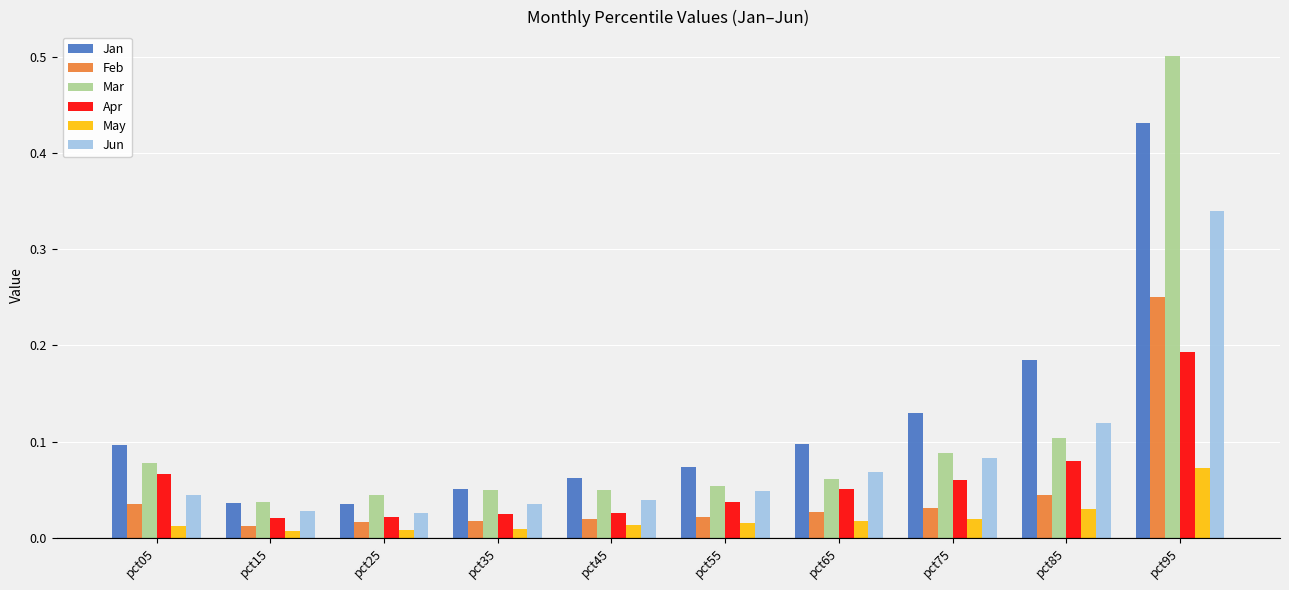

Which series has the widest spread of values?

Mar